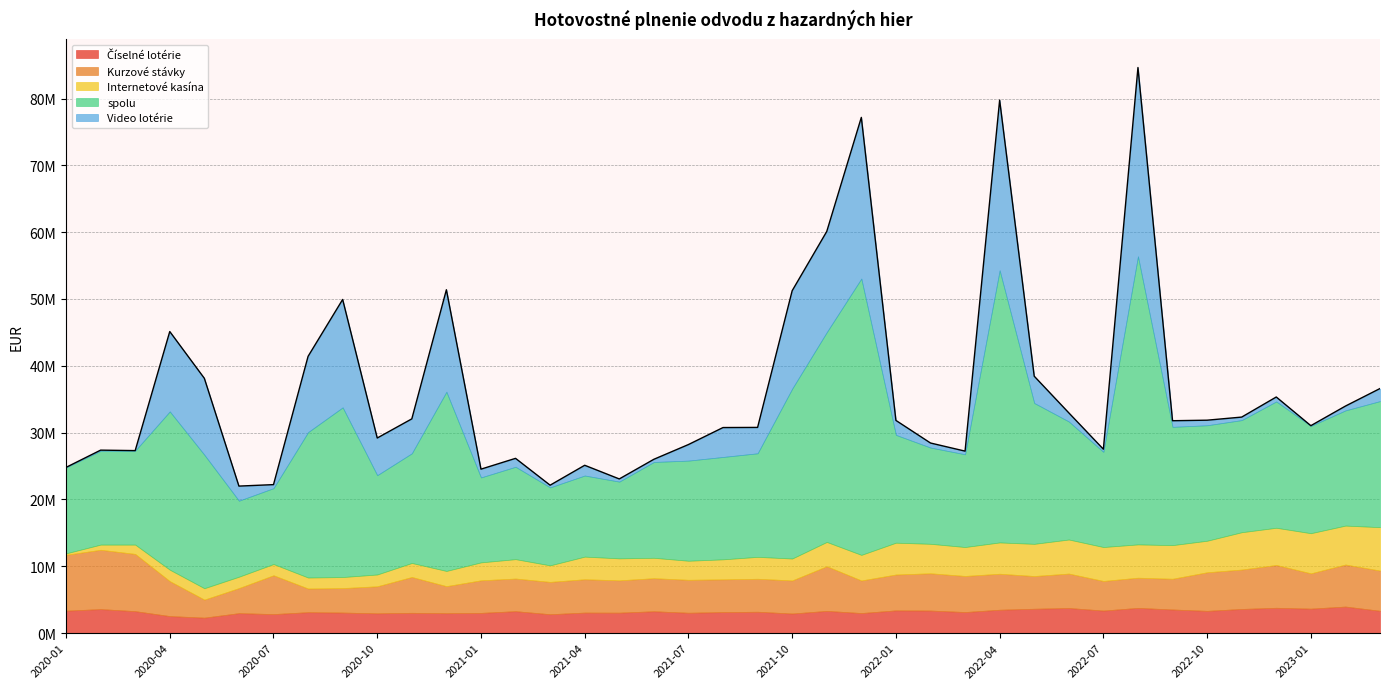

What position from the right is 2022-04?

12